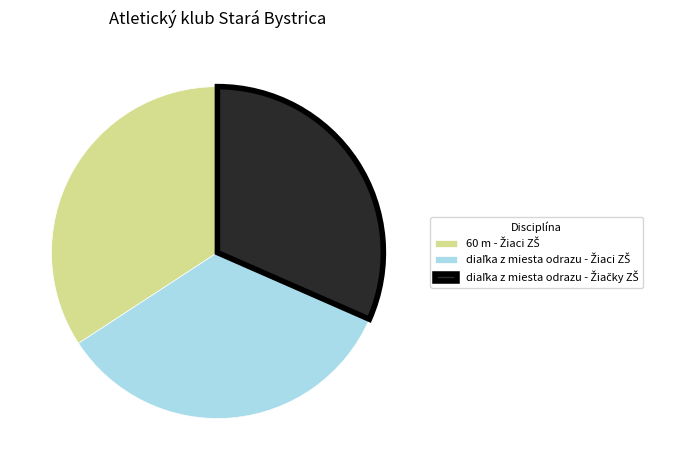

Is there a majority slice in this chart?

No